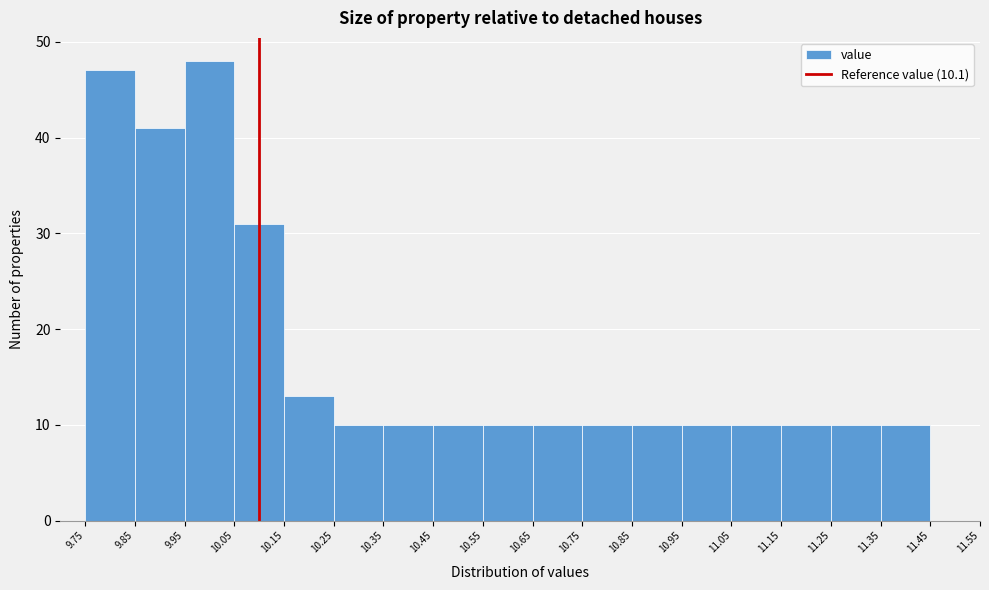

Reading left to right, list every bar in this chart as the range it spans on the x-axis followed by its height. The values are not printed on the chart, so give them approximately, as read against the axis.

9.75 to 9.85: 47
9.85 to 9.95: 41
9.95 to 10.05: 48
10.05 to 10.15: 31
10.15 to 10.25: 13
10.25 to 10.35: 10
10.35 to 10.45: 10
10.45 to 10.55: 10
10.55 to 10.65: 10
10.65 to 10.75: 10
10.75 to 10.85: 10
10.85 to 10.95: 10
10.95 to 11.05: 10
11.05 to 11.15: 10
11.15 to 11.25: 10
11.25 to 11.35: 10
11.35 to 11.45: 10
11.45 to 11.55: 0